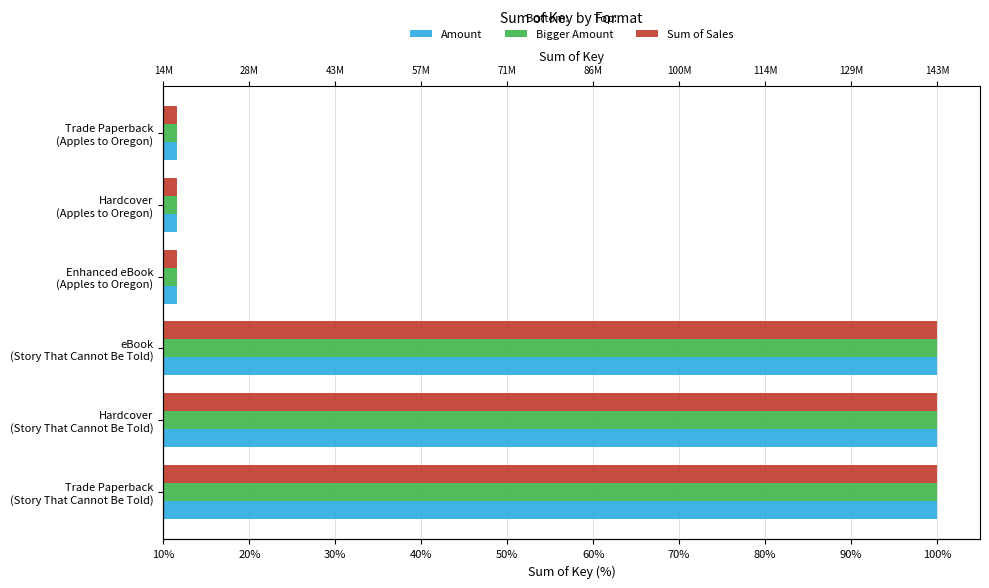

Rank the series by their maximum value, from lowest to highest.

Amount, Bigger Amount, Sum of Sales